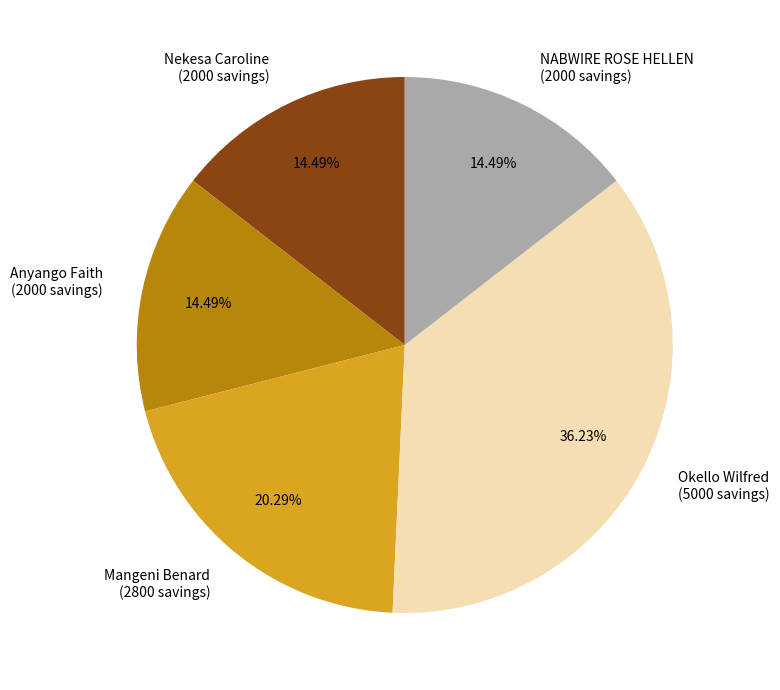

Is it true that Anyango Faith is 26% of the pie?

False